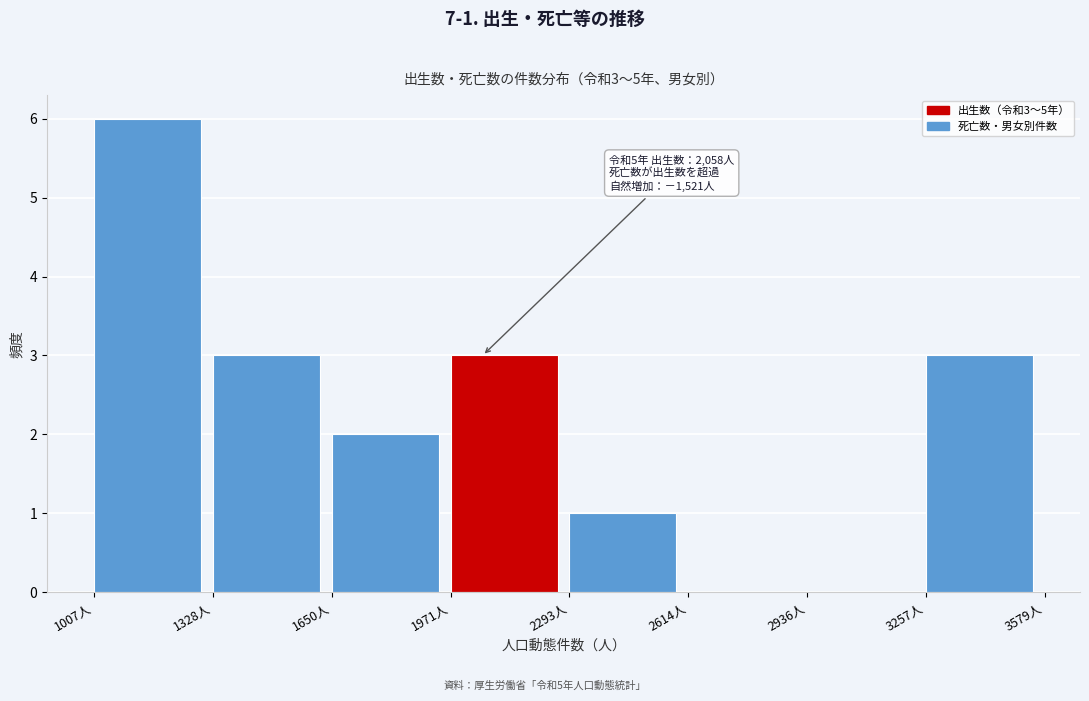

Over which range of the x-axis is the bar tallest?

1000 to 1350